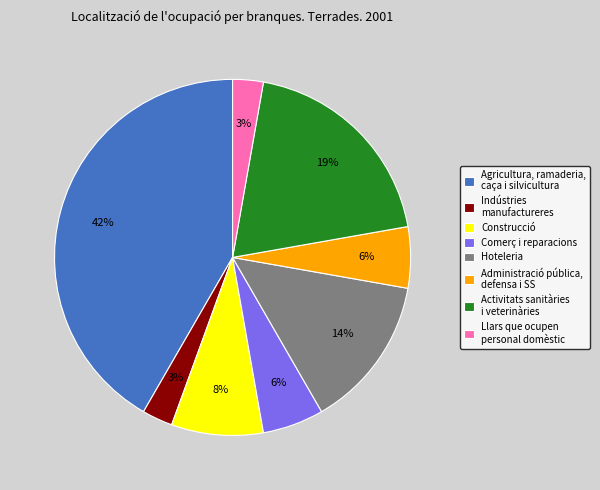

To the nearest percent, what is the difference between the largest and smallest slice percentages?

39%